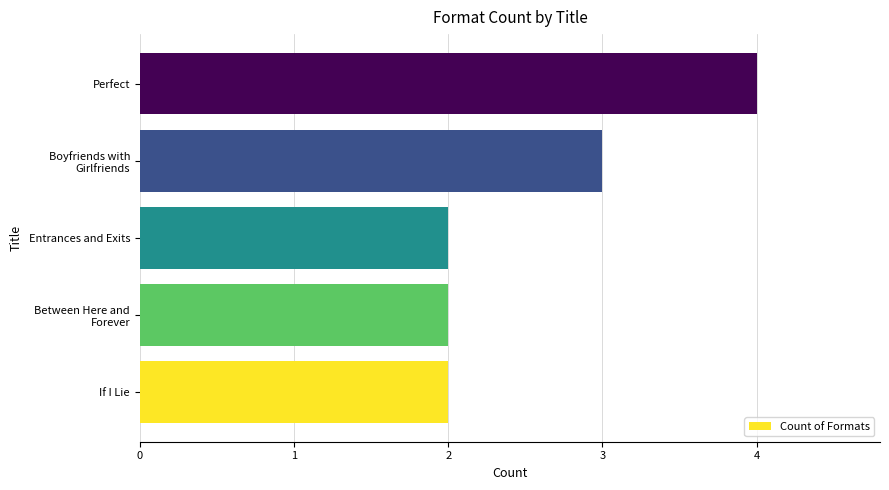

Is it true that the value at If I Lie is 3?

False